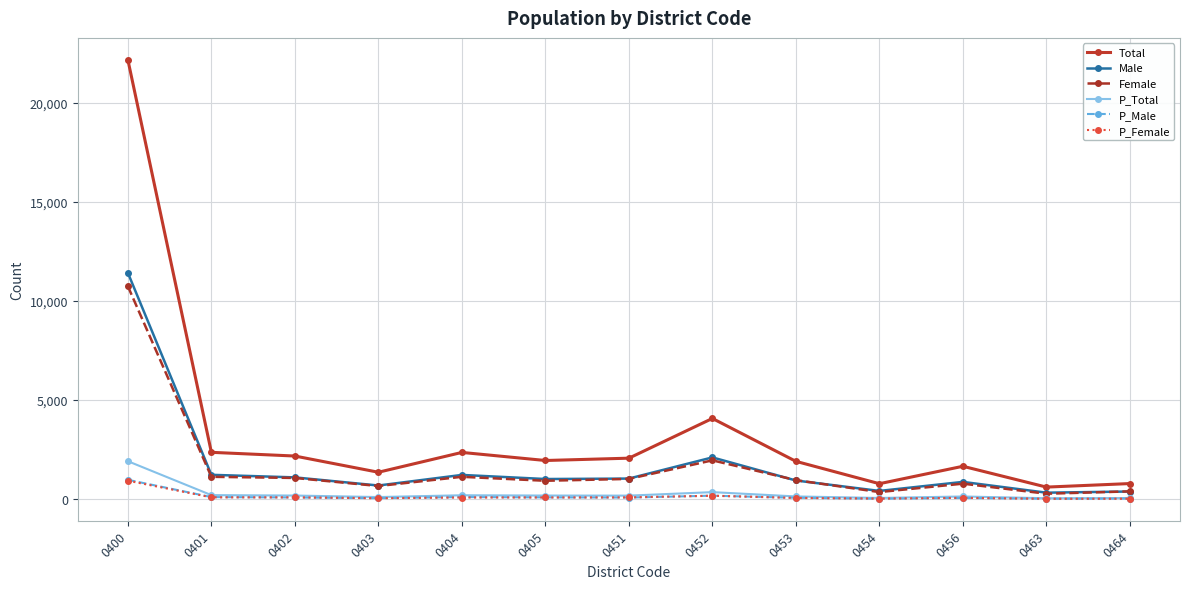

Between 0401 and 0454, which series saw the biggest shift?

Total